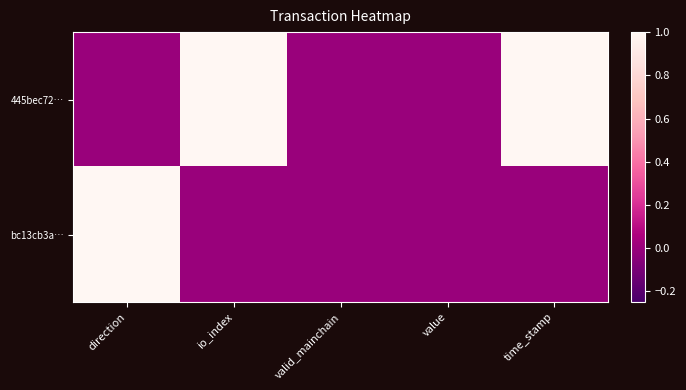

Rank the series by their average value, from lowest to highest.

bc13cb3a…, 445bec72…